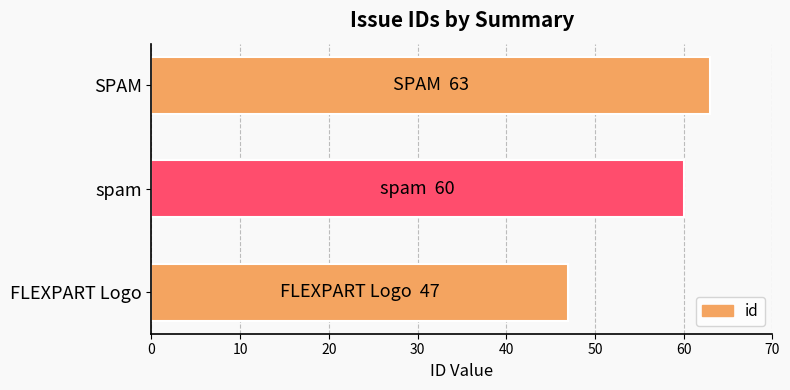

Count the number of categories in the chart.

3